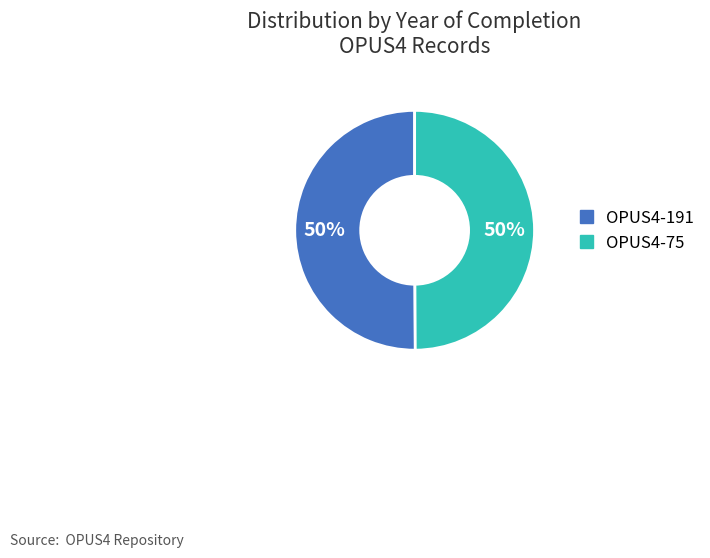

To the nearest percent, what is the average slice percentage?

50%